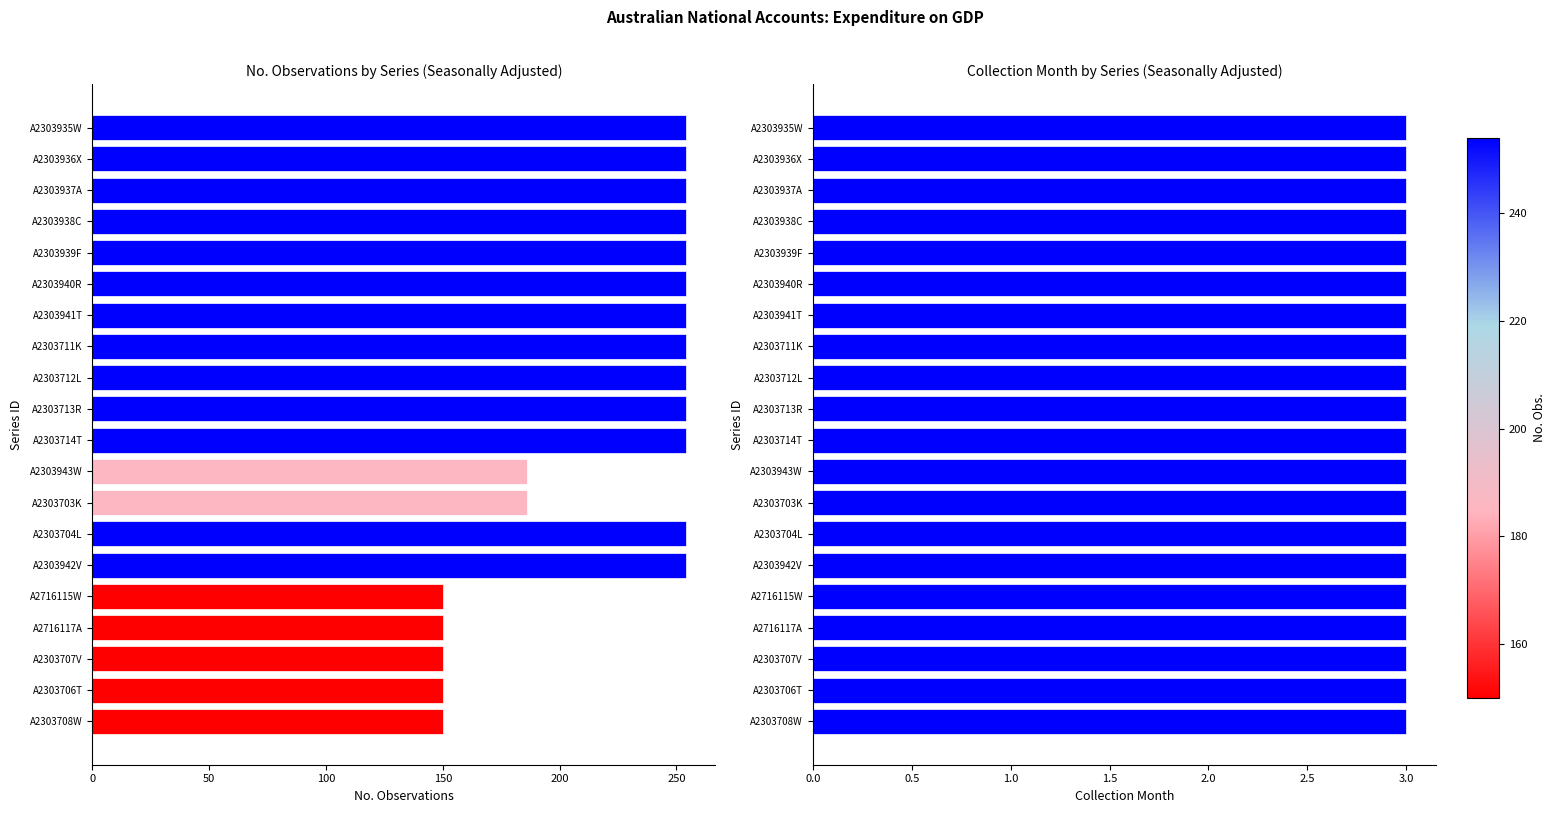

The No. Obs. series shows 254.0 at A2303937A. True or false?

True